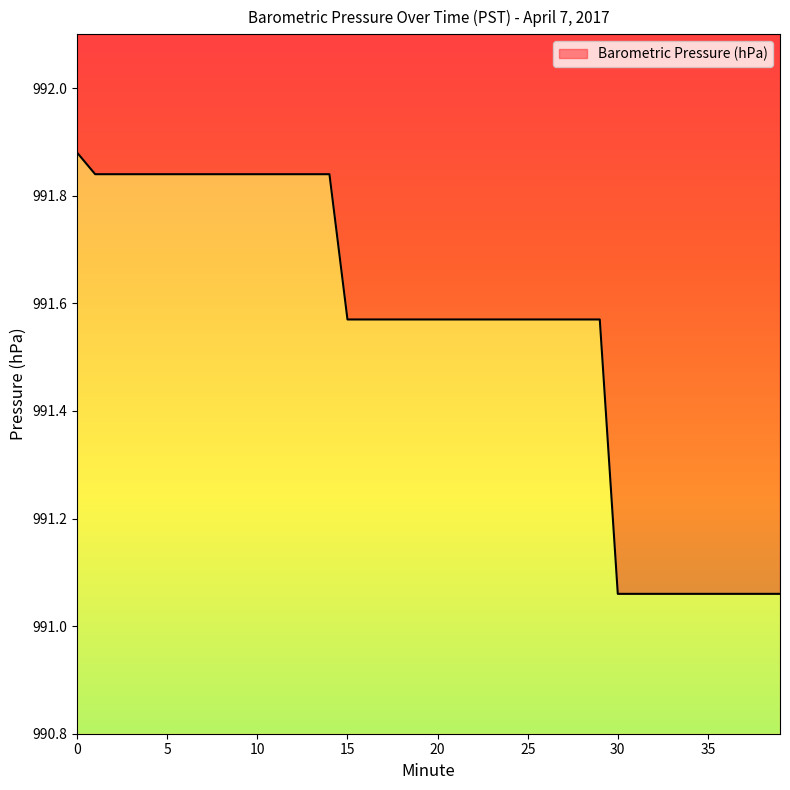

What is the difference between the maximum and minimum values?

0.8